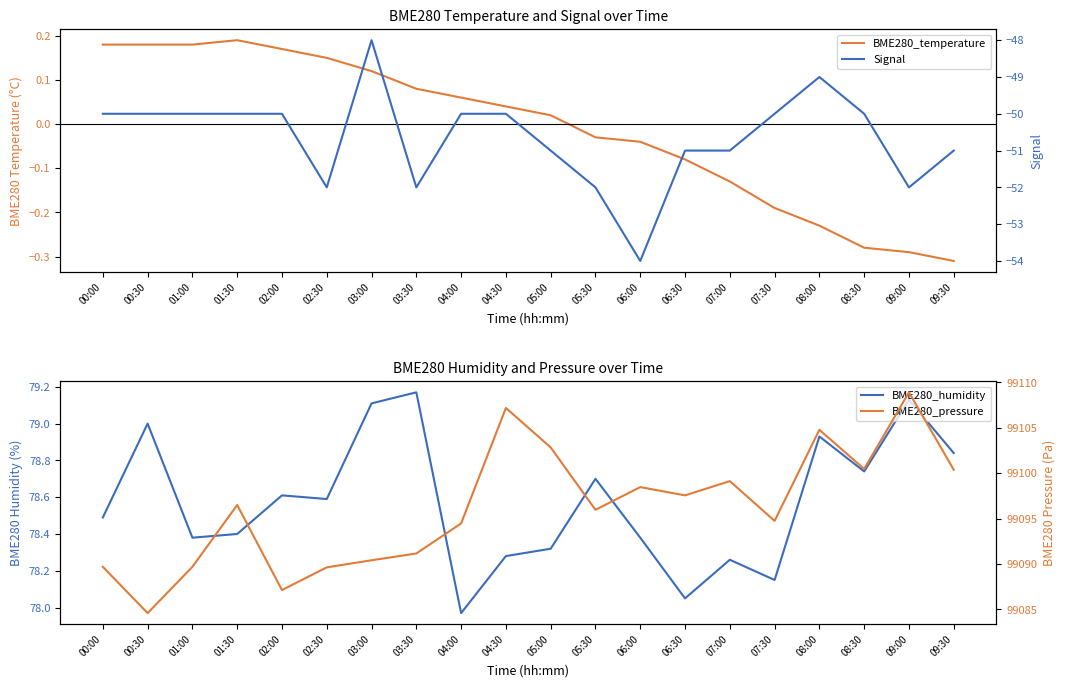

Where is the first local maximum for BME280_temperature?

01:30